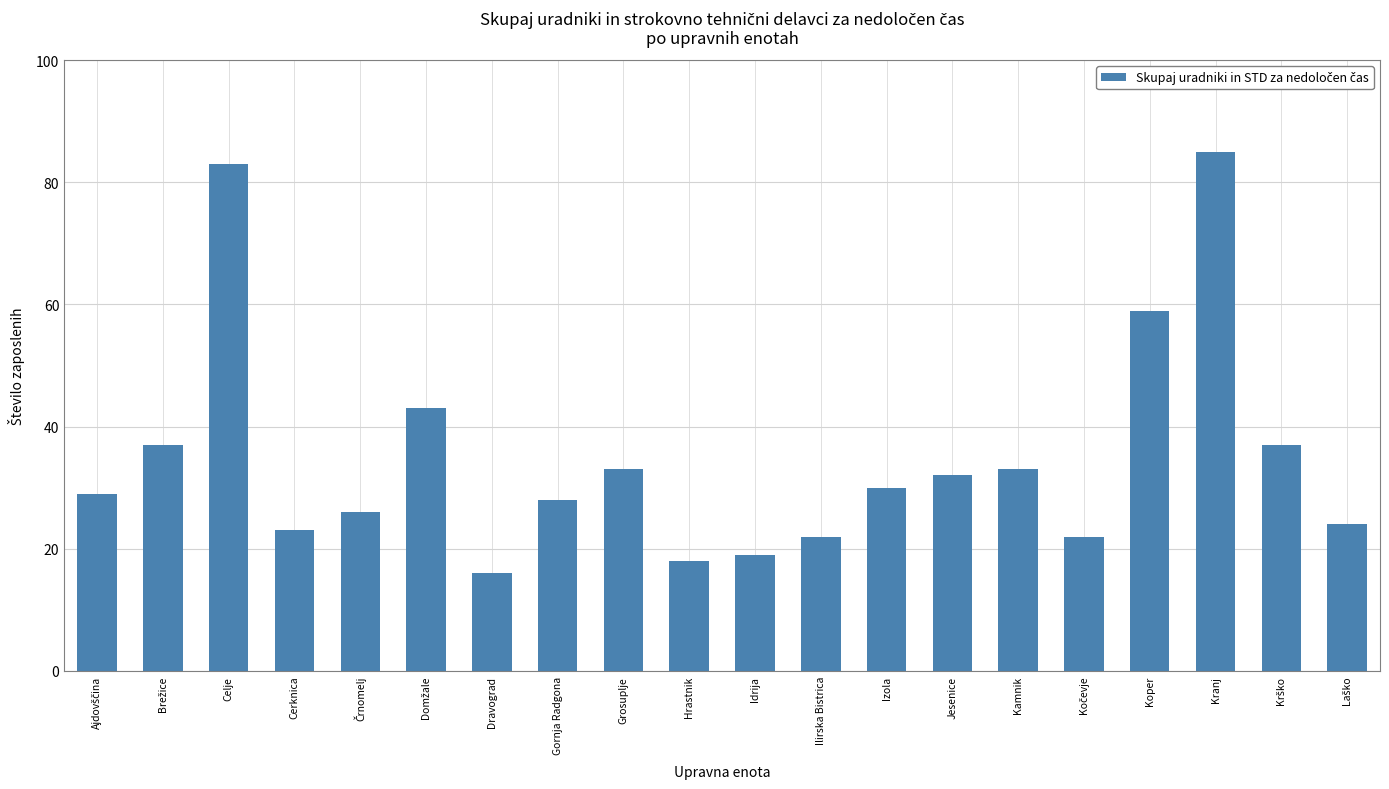

What is the difference between the second highest and minimum values?

67